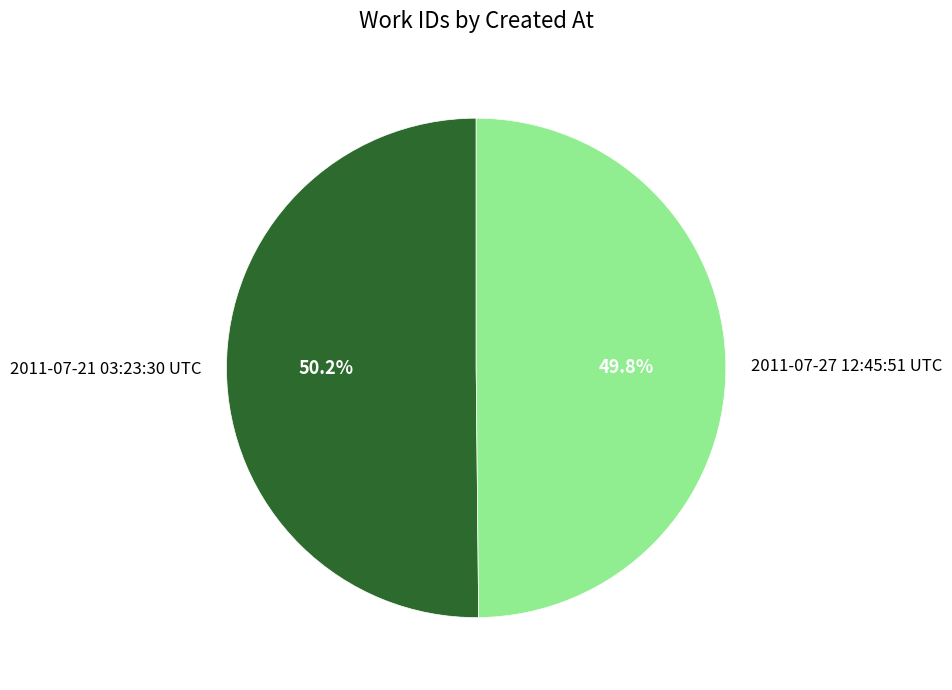

What is the ratio of the value at 2011-07-21 03:23:30 UTC to the value at 2011-07-27 12:45:51 UTC?

1.0